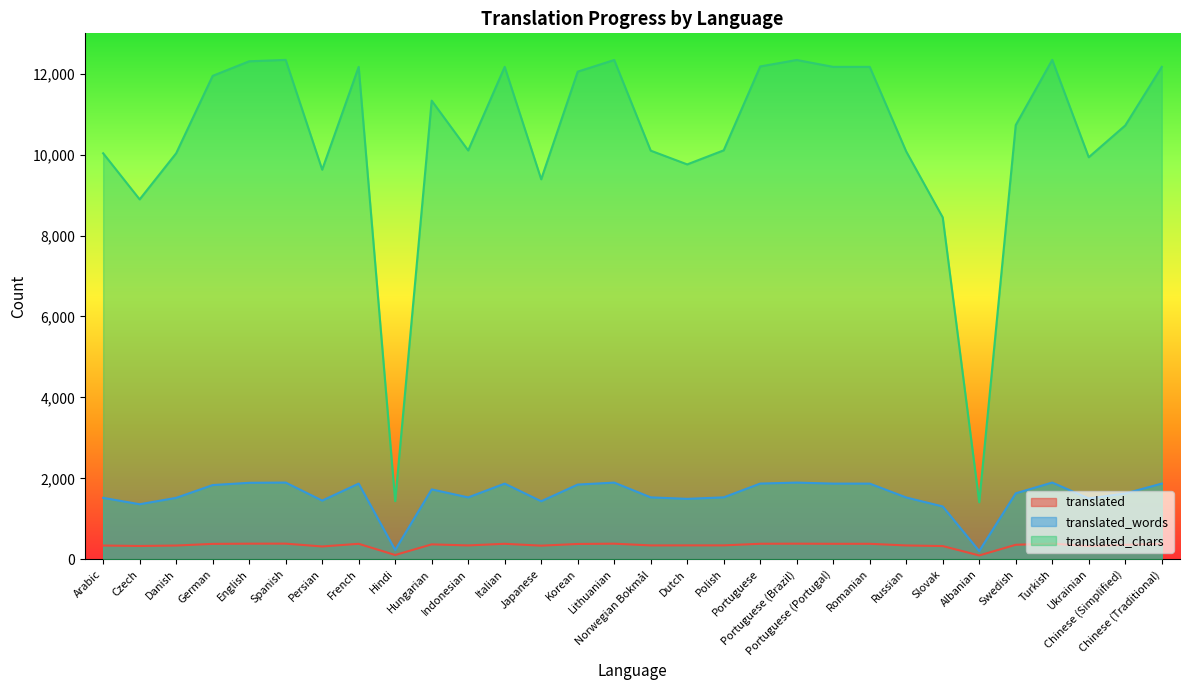

The translated series shows 217 at Turkish. True or false?

False